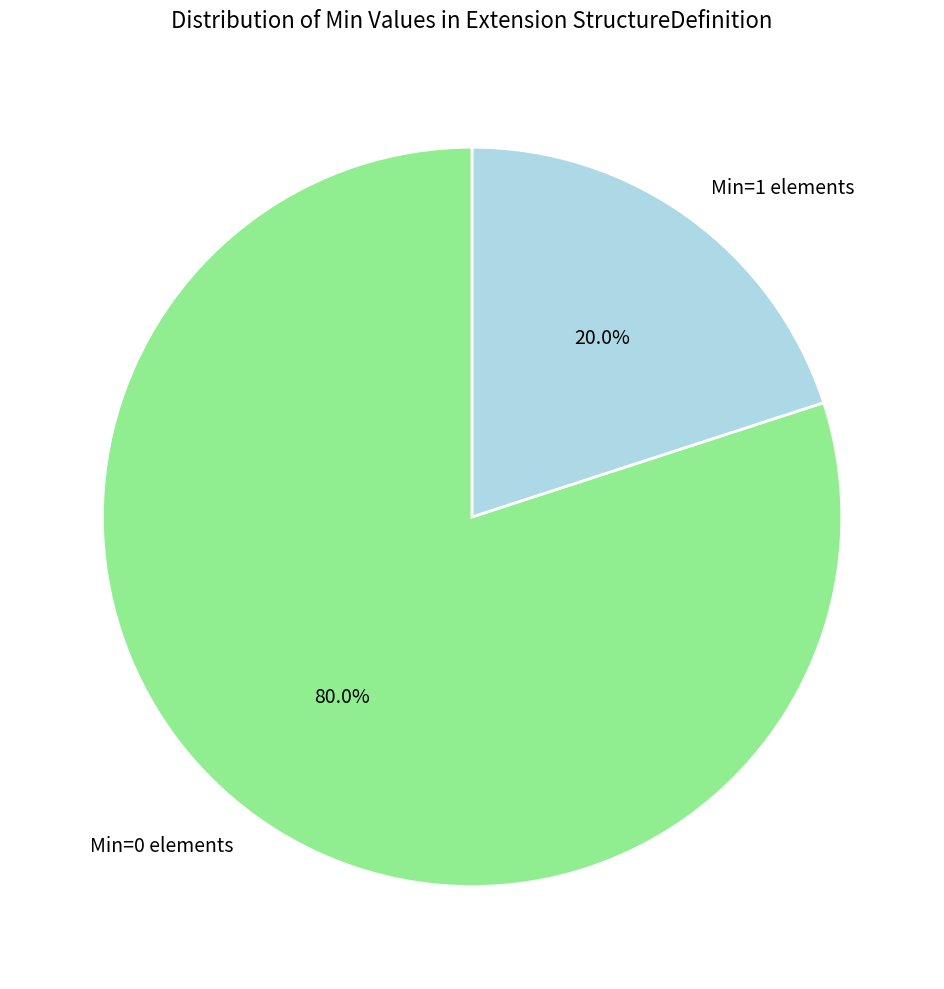

Count the number of slices in the pie.

2